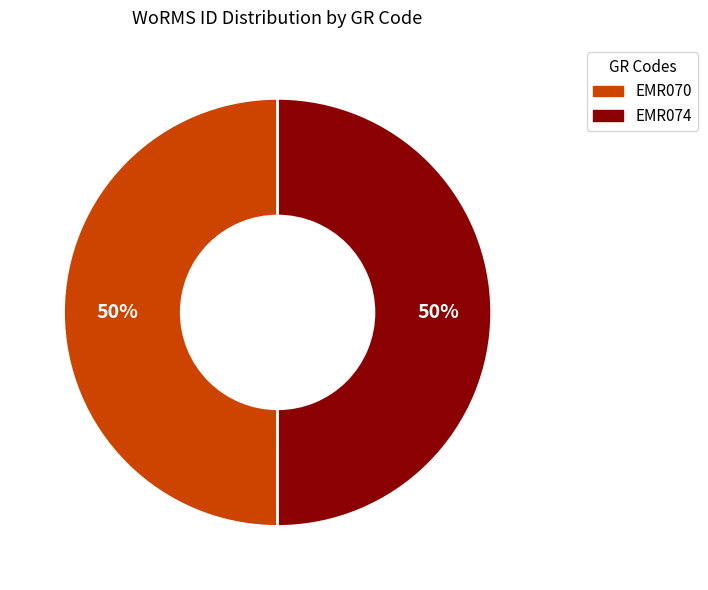

Do EMR074 and EMR070 together represent more than half of the pie?

Yes